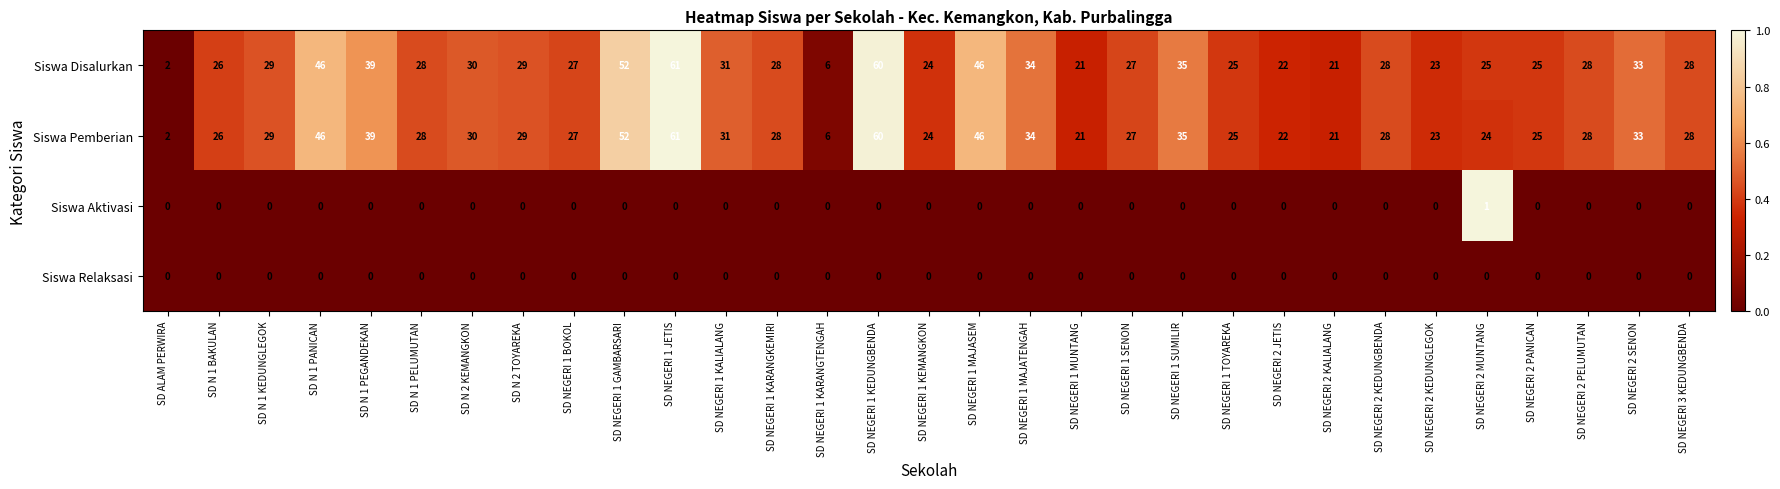

At how many categories does at least one series exceed 51?

3